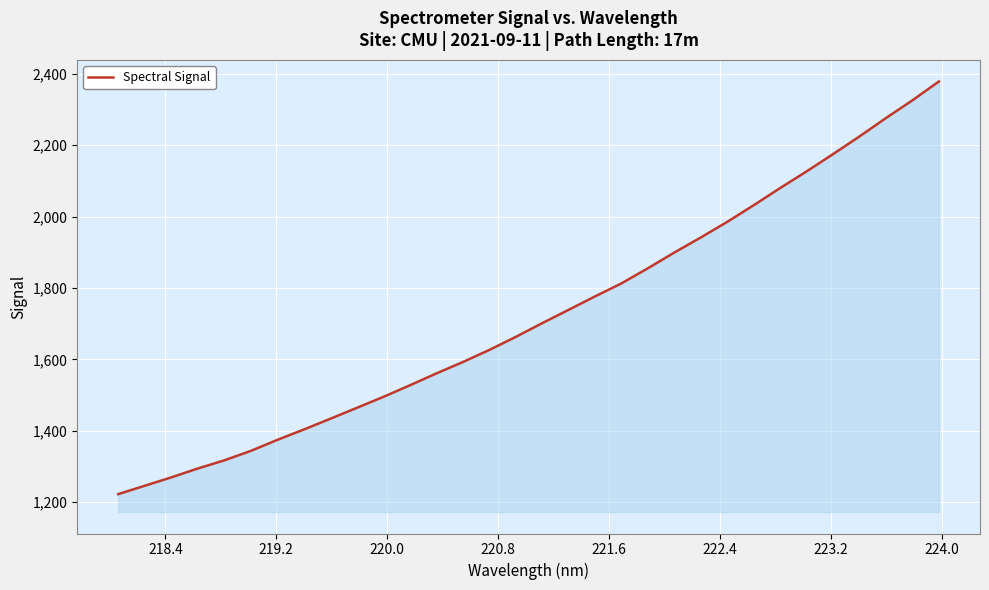

Does the chart have visible grid lines?

Yes